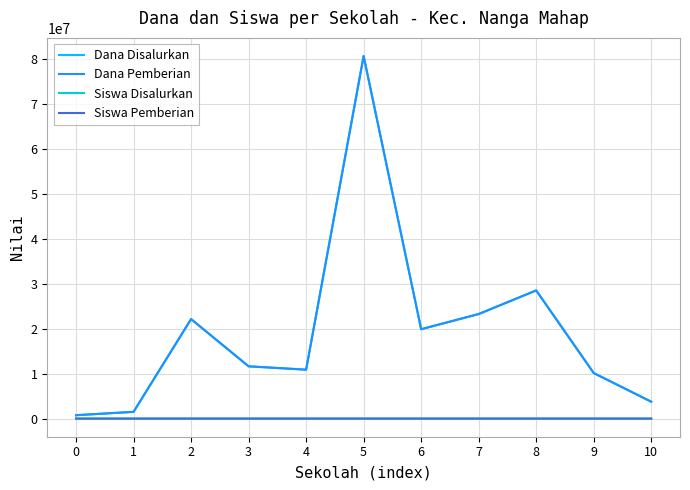

At which category does the chart reach its peak across all series?

5